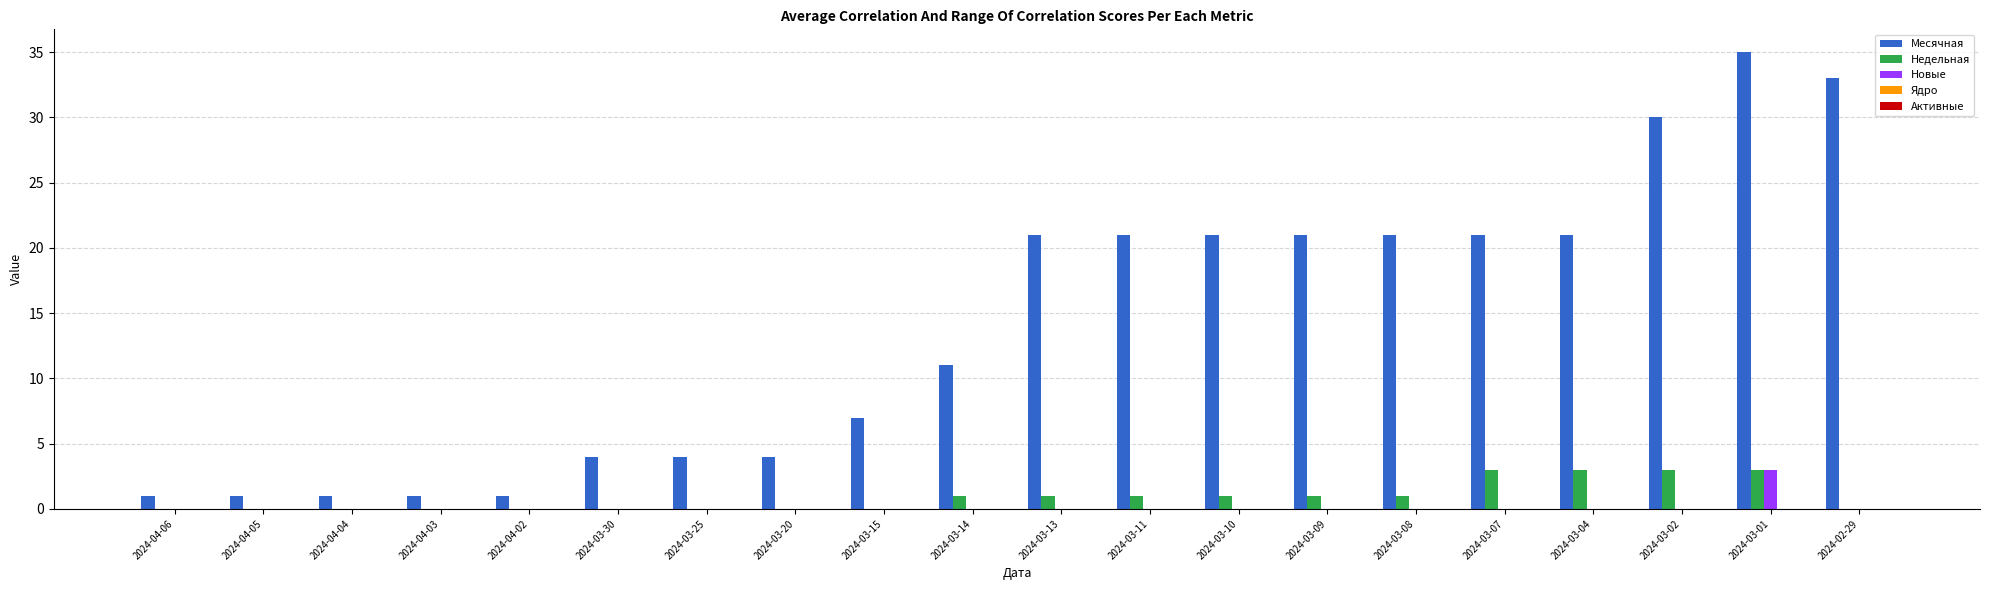

What is the maximum value for Новые?

3